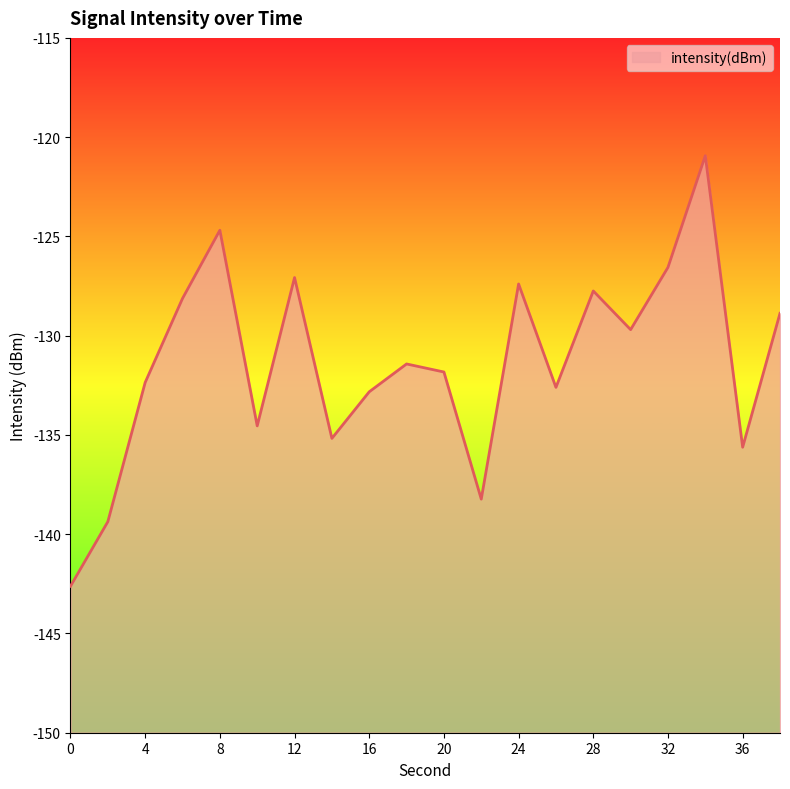

How many values exceed -131?

9